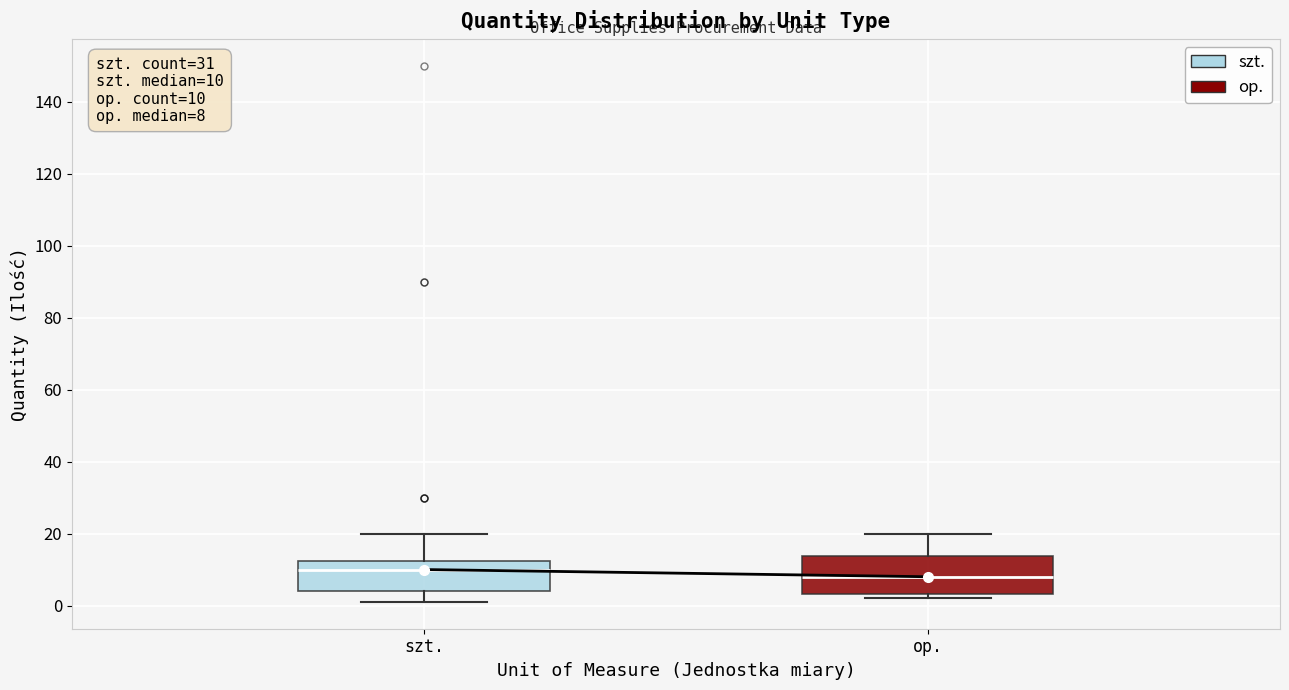

Comparing the boxes themselves (not the whiskers), which one is the tallest?

op.